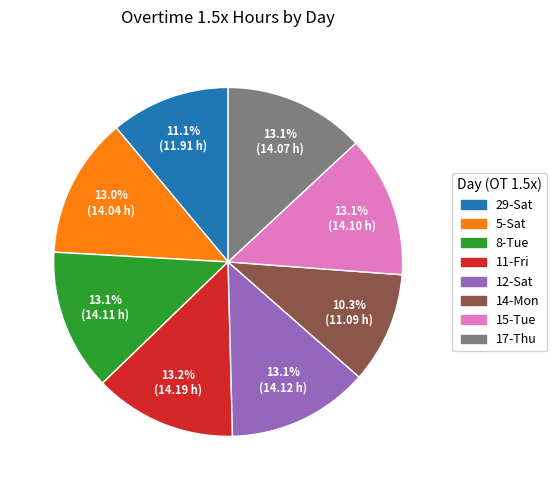

What is the ratio of the value at 8-Tue to the value at 12-Sat?

1.0